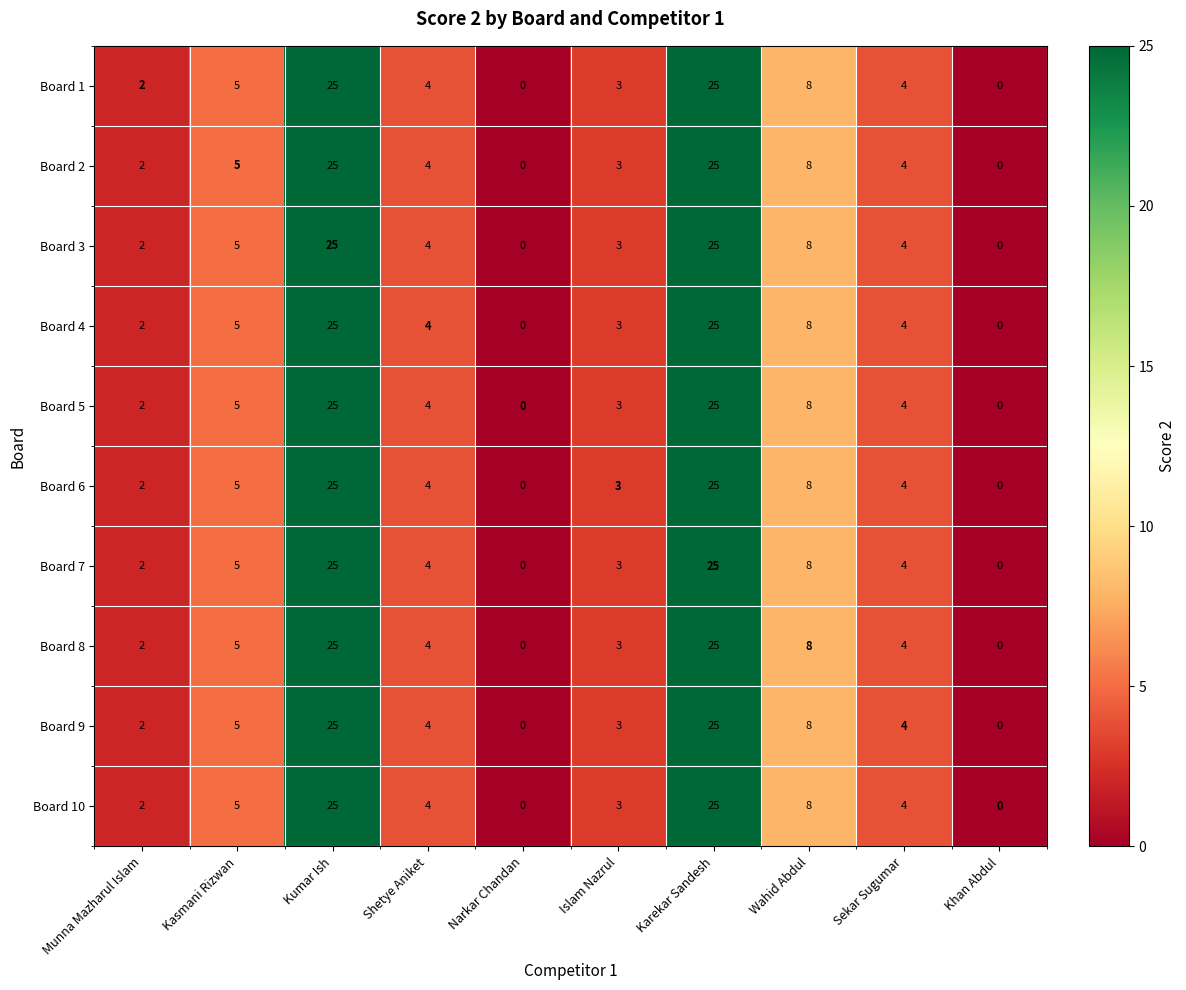

Is the value of Board 1 at Kumar Ish greater than the value of Board 7 at Wahid Abdul?

Yes